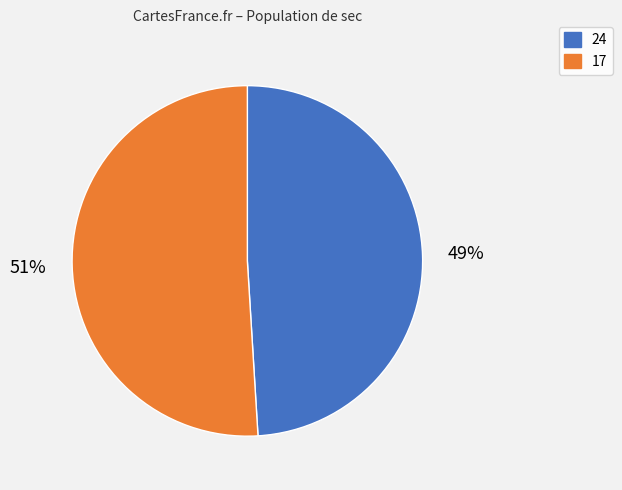

Is it true that 17 is 51% of the pie?

True